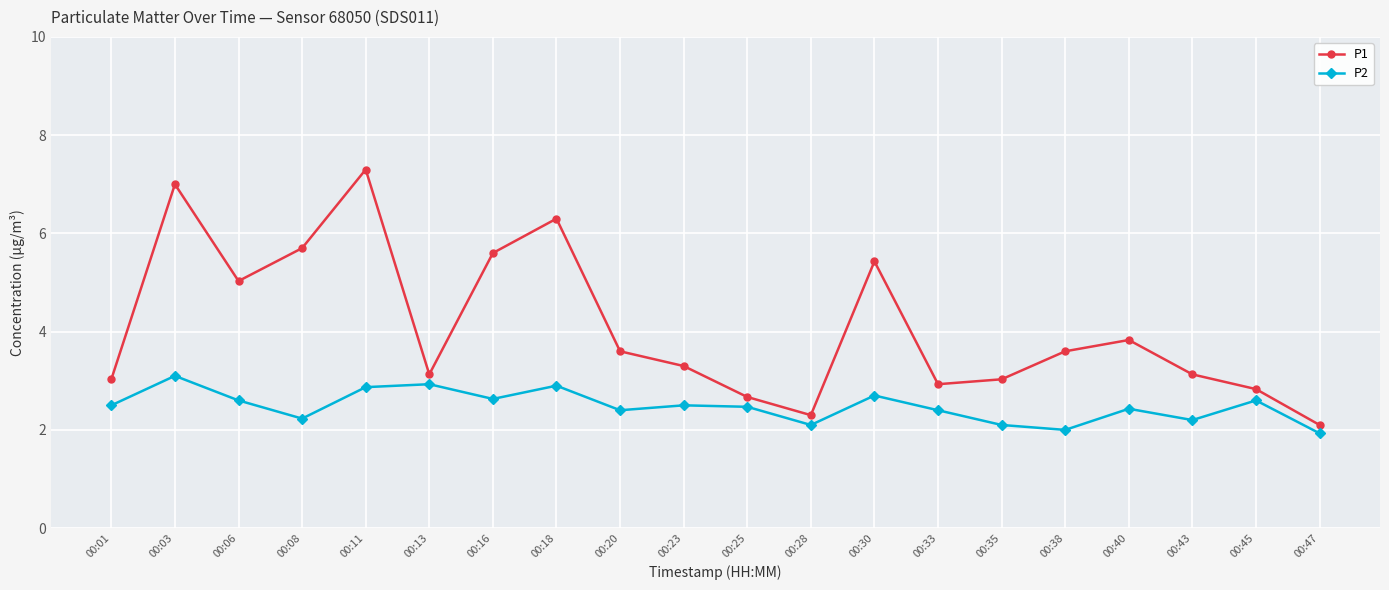

What is the value of the P2 point at the 17th from the left?

2.4